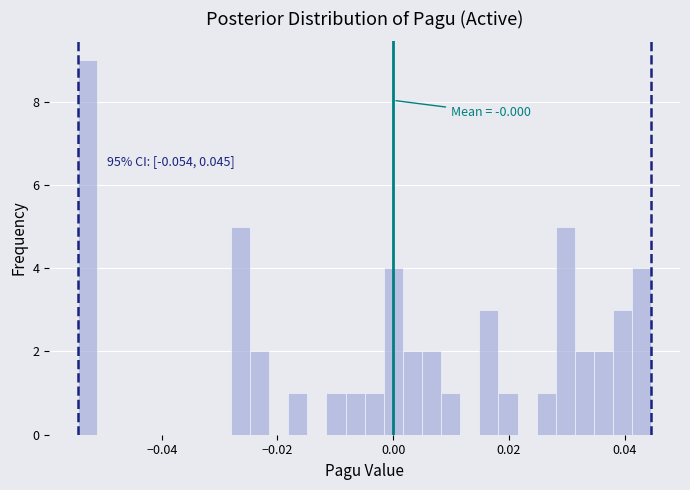

Around what value on the x-axis is the tallest bar? Give the approximate position of its centre, as read against the axis.

-0.052